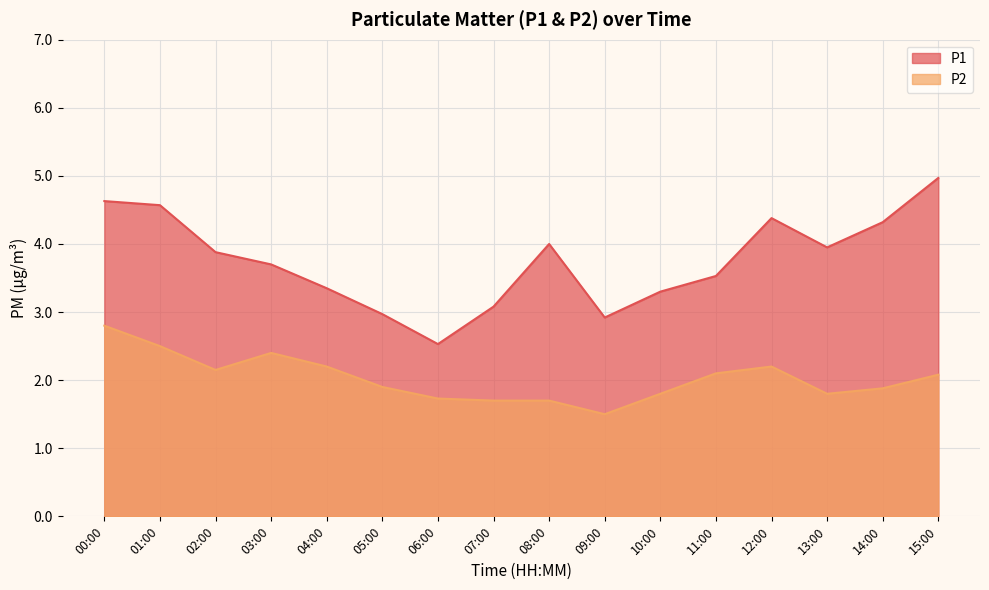

The P2 series shows 1.7 at 07:00. True or false?

True